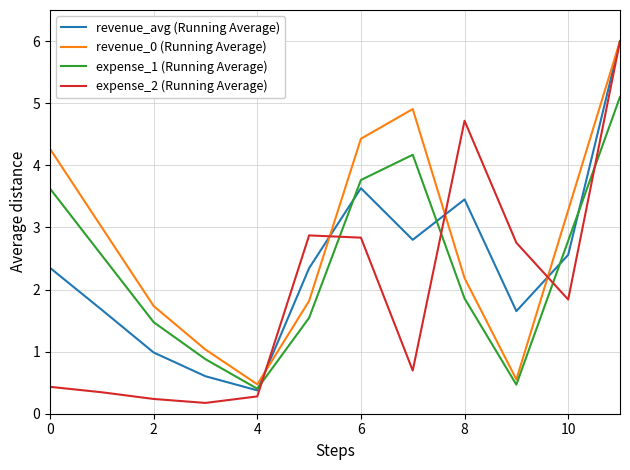

What is the sum of all expense_1 (Running Average) values?

28.6